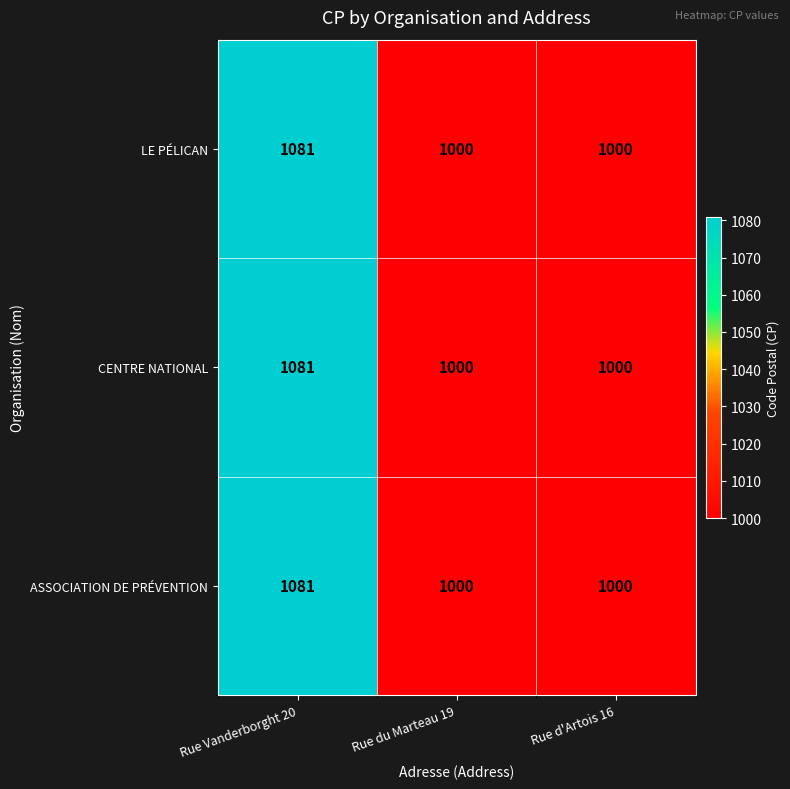

What is the difference between the maximum and minimum values in the ASSOCIATION DE PRÉVENTION series?

81